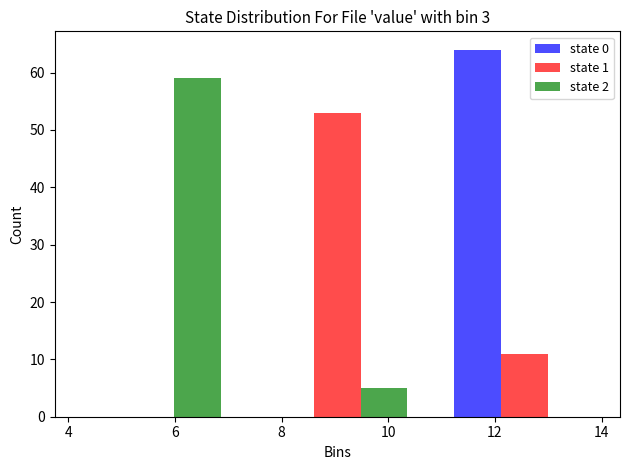

Reading left to right, transcribe this chart: for each range on the x-axis, give the height of each series' bar. Neither the bar edges nor the heights are printed on the chart, so give them approximately, as read against the axes.

3.8 to 7.2: state 0=0	state 1=0	state 2=59
7.2 to 10.8: state 0=0	state 1=53	state 2=5
10.8 to 14.4: state 0=64	state 1=11	state 2=0